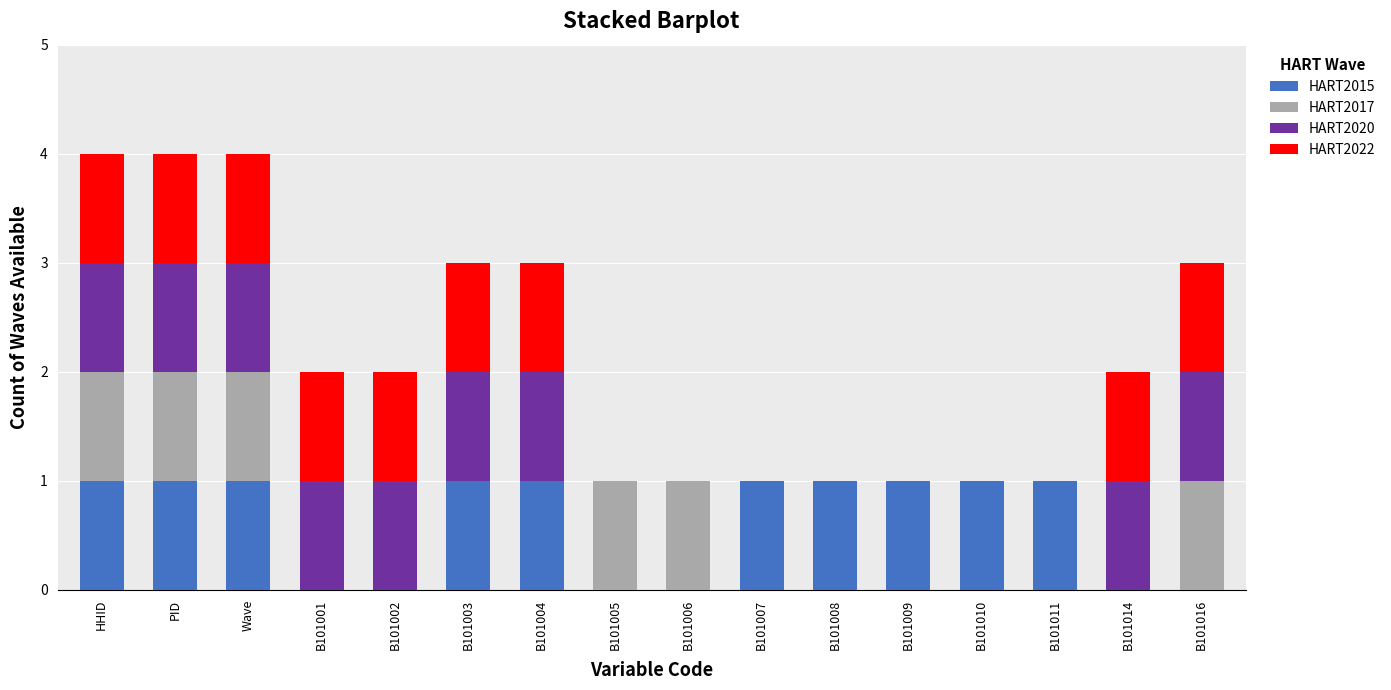

True or false: HART2015 has a value of 1 at HHID.

True